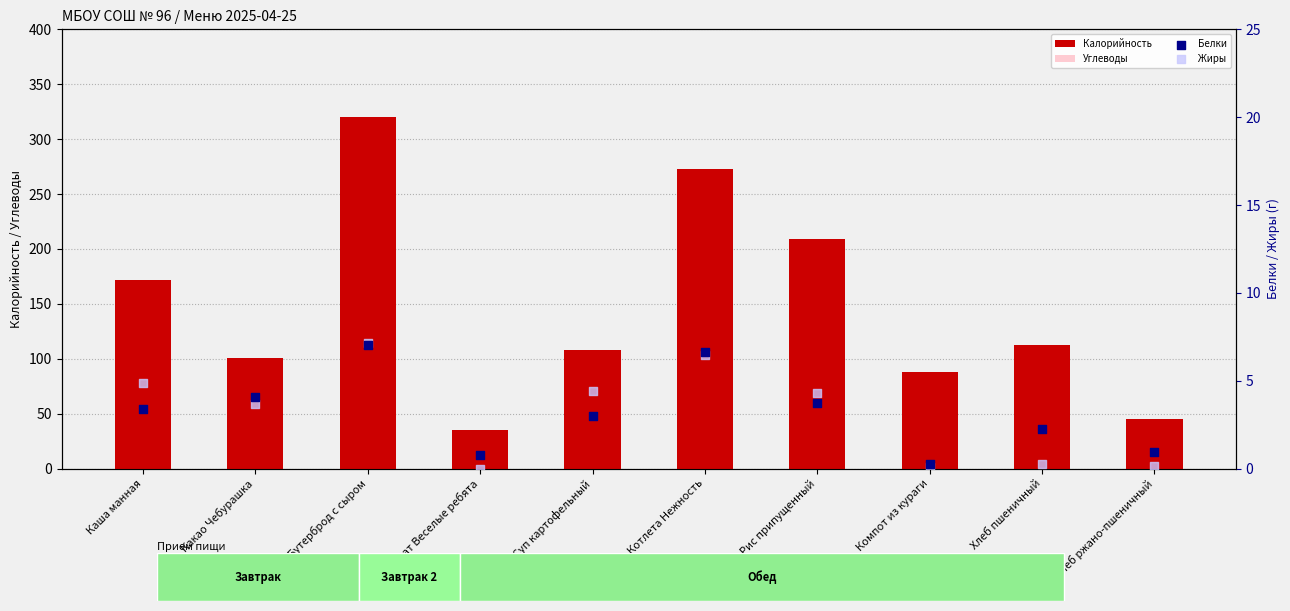

Is the value of Калорийность at Каша манная greater than the value of Белки at Рис припущенный?

Yes